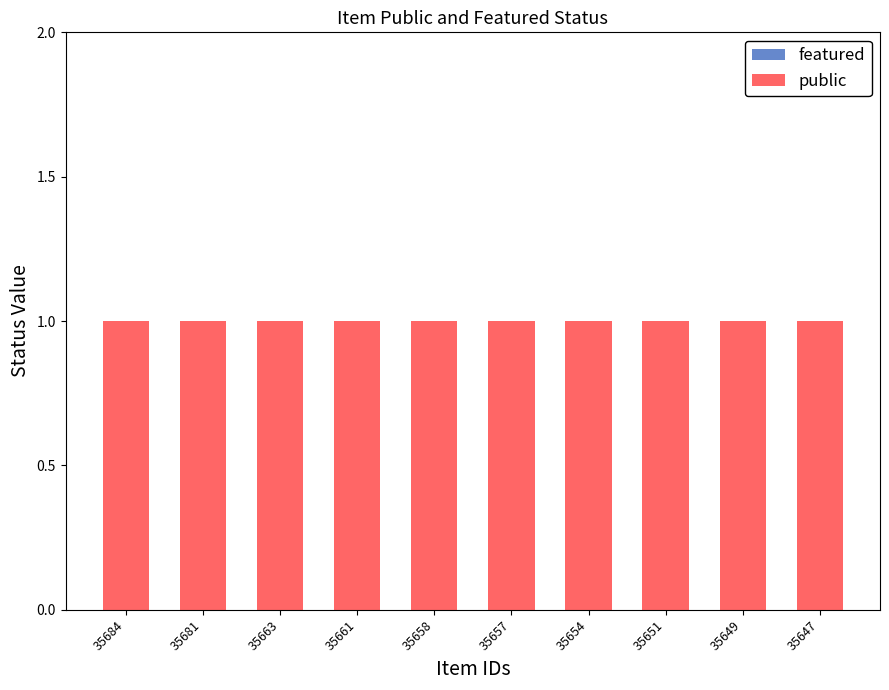

At which category is the sum across all series the highest?

35684